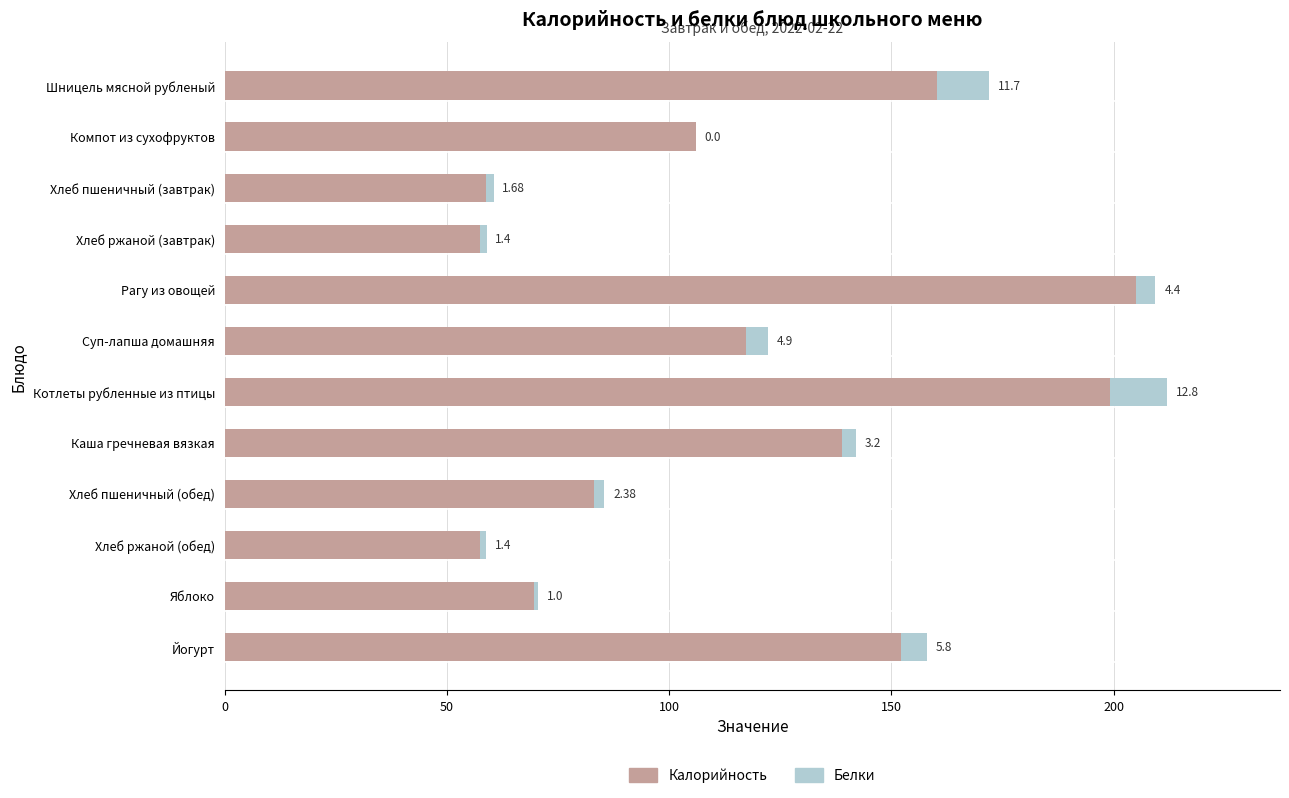

Where is Калорийность nearest to the value 131?

Каша гречневая вязкая